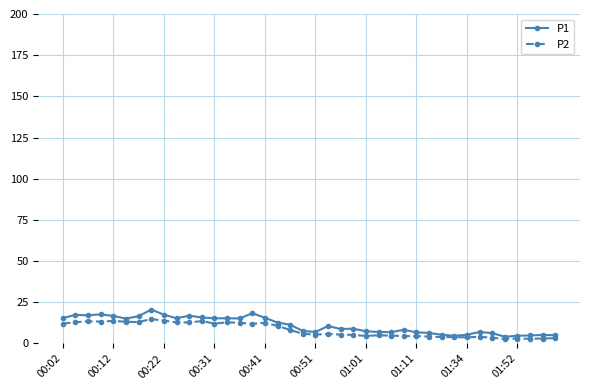

What is the value of the P2 point at the 16th from the left?

11.9